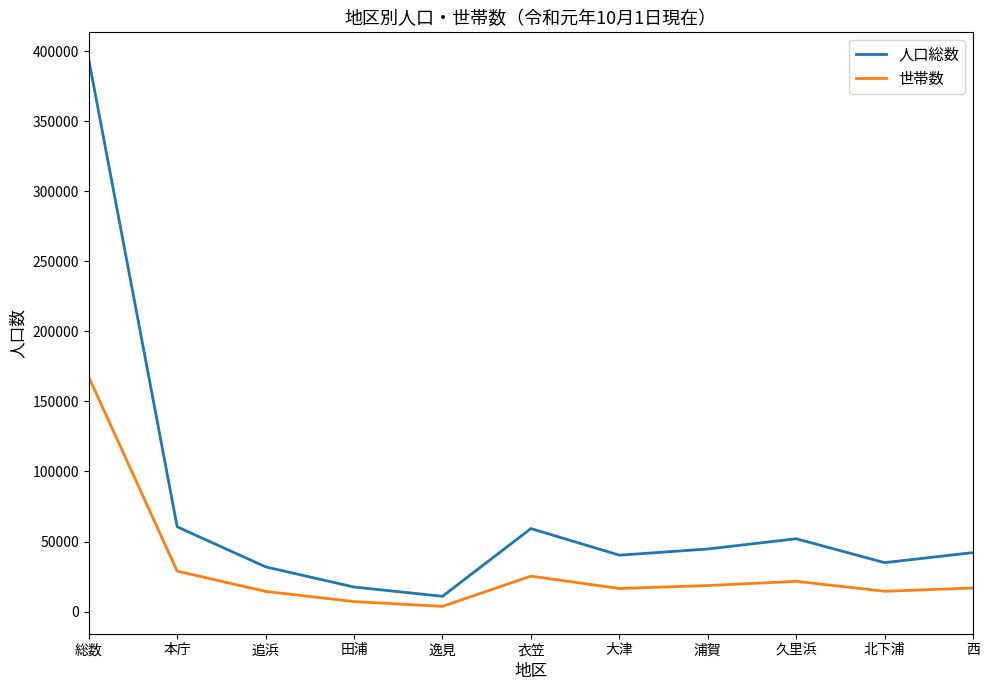

How many distinct data groups are displayed?

2